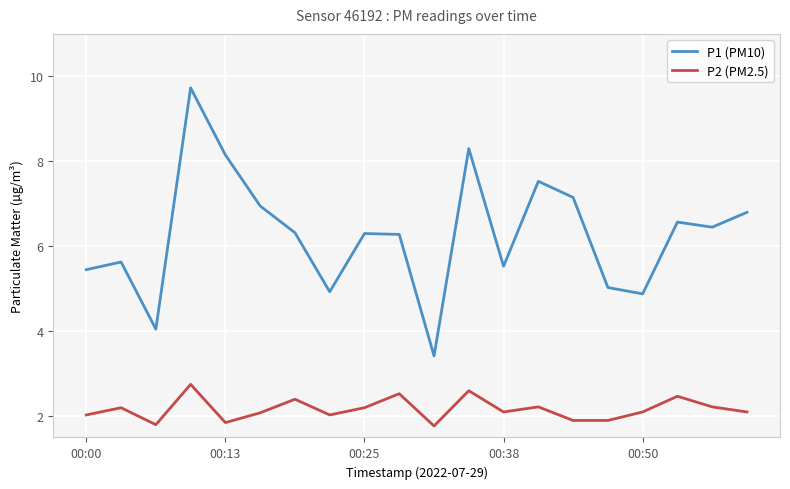

What is the maximum value for P2 (PM2.5)?

2.8